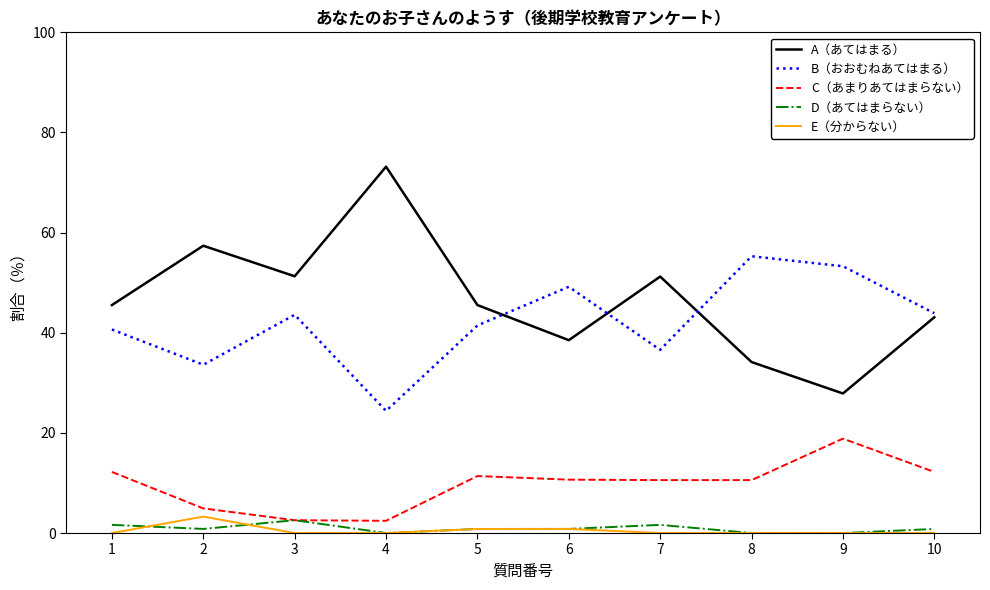

True or false: D（あてはまらない） and A（あてはまる） cross at least once.

False